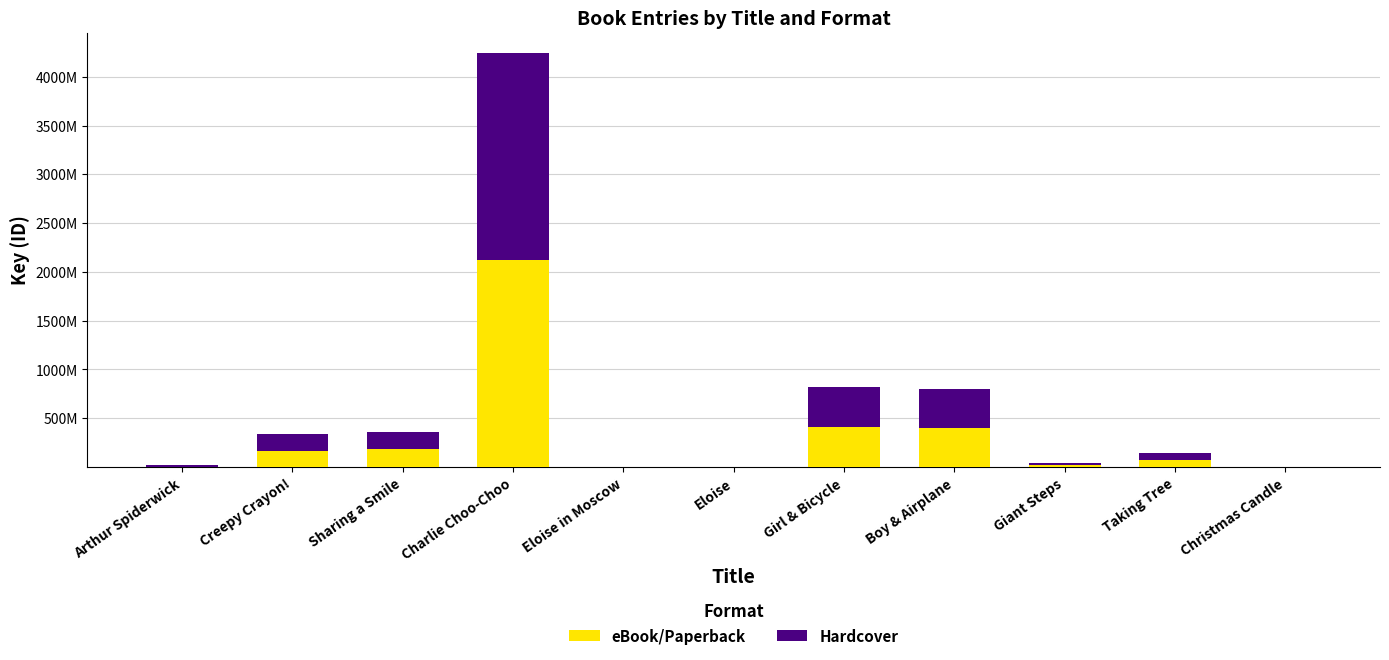

What is the sum of all eBook/Paperback values?

3373565909